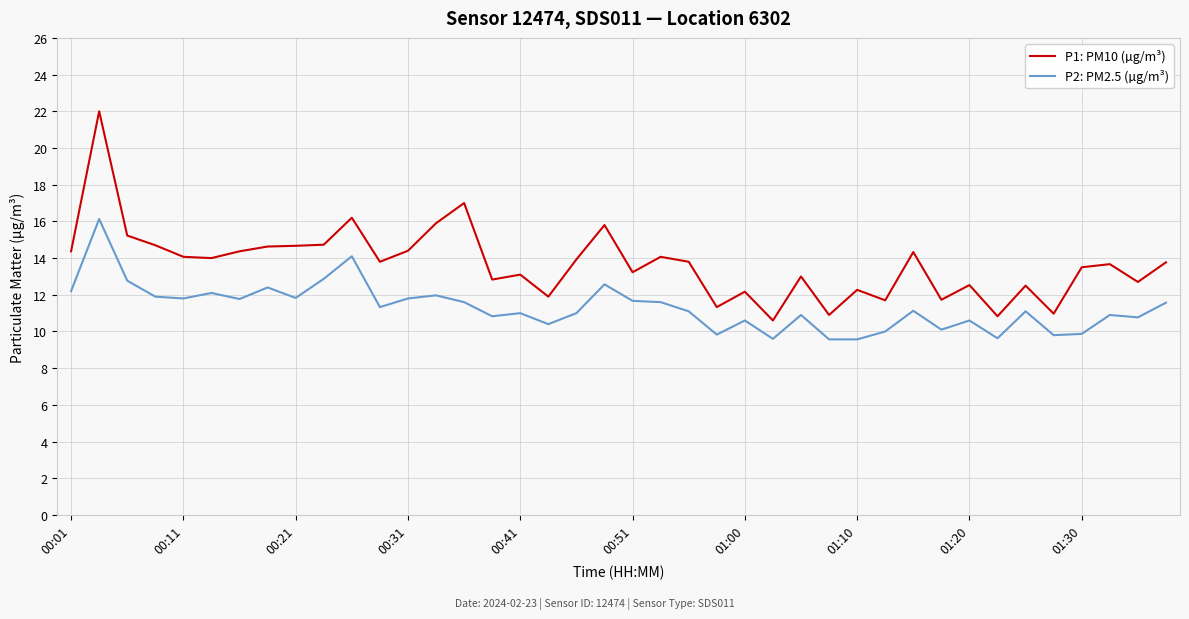

Which series has the largest range (max minus min)?

P1: PM10 (µg/m³)